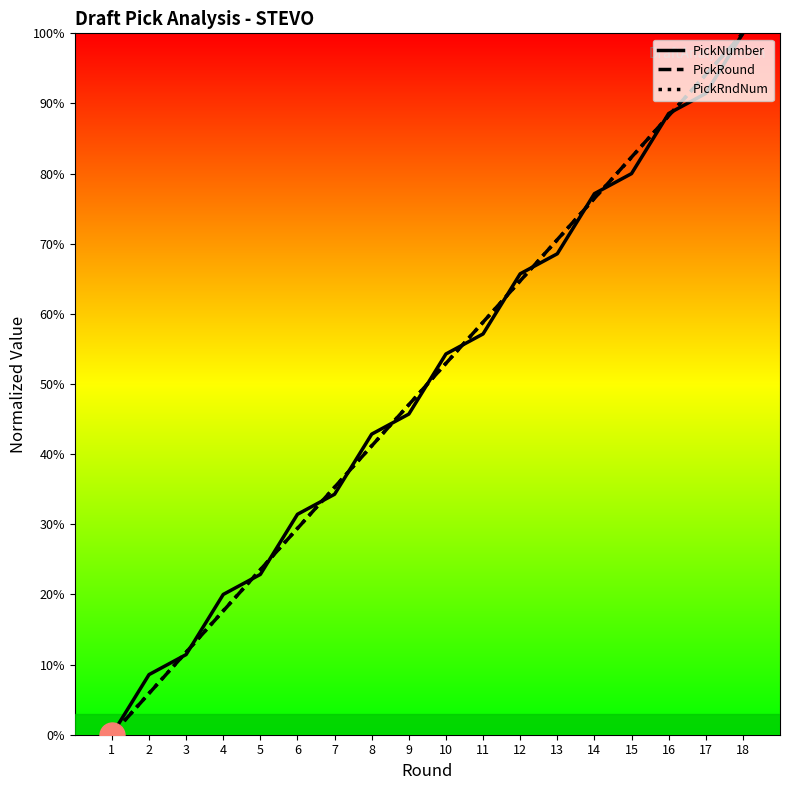

At which label does PickRndNum first exceed 52?

10